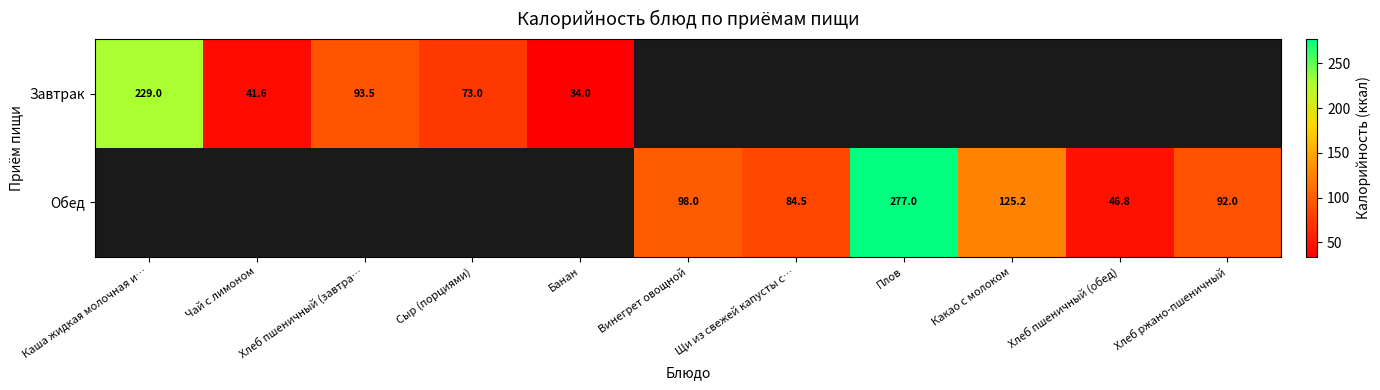

What is the sum of the Завтрак values at Банан and Хлеб пшеничный (завтра…?

127.5